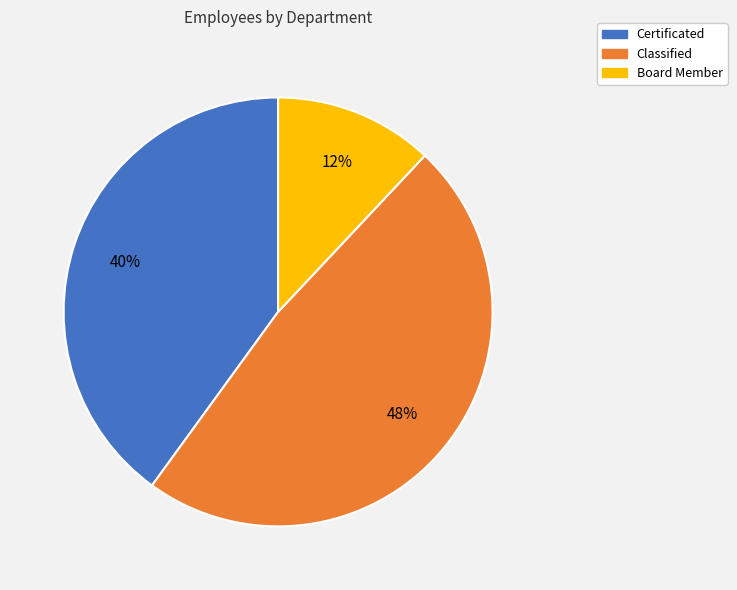

What percentage is the Board Member slice, to the nearest percent?

12%